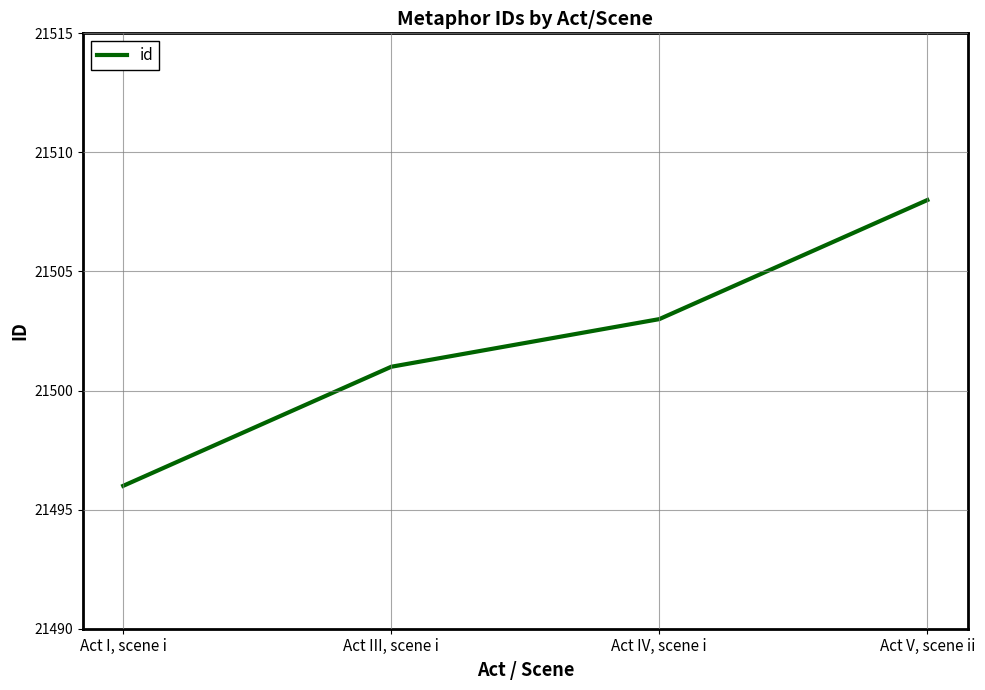

What position from the right is Act I, scene i?

4